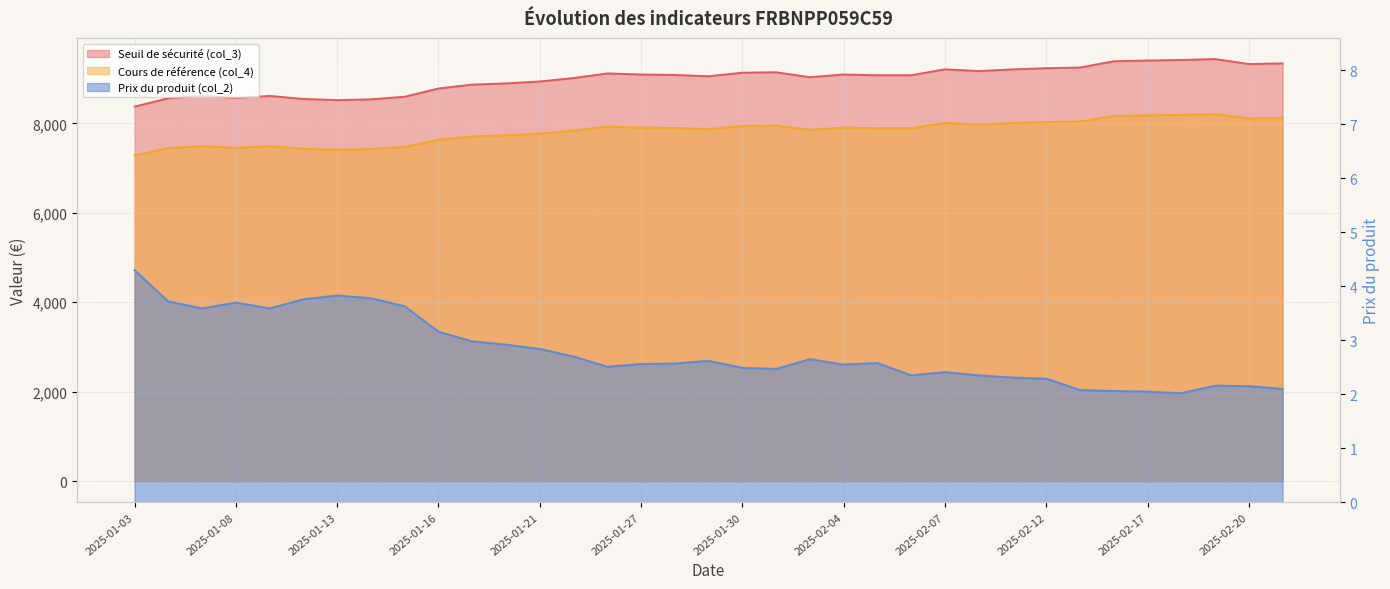

What position from the right is 2025-02-18?

4